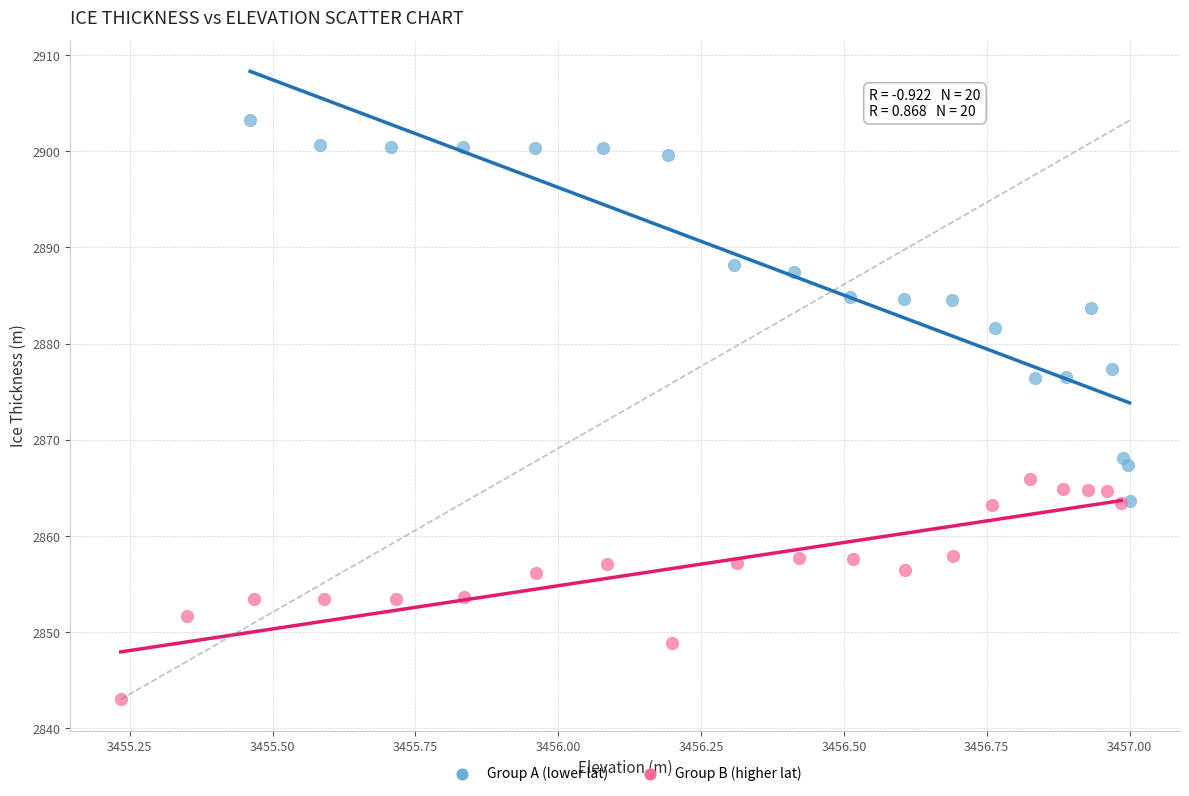

Which series contains the lowest Y value?

Group B (higher lat)